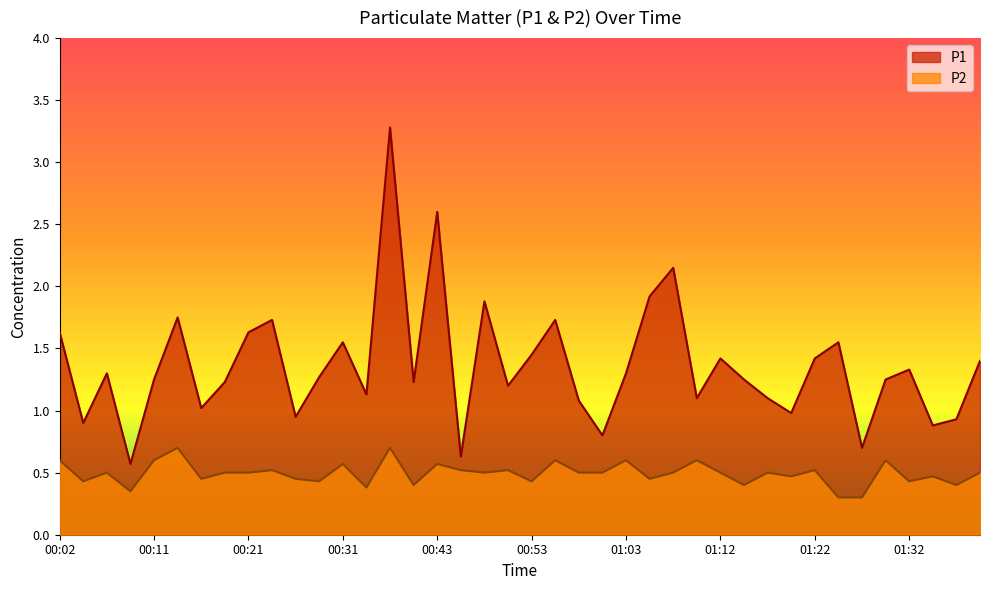

At how many categories does at least one series exceed 0?

40